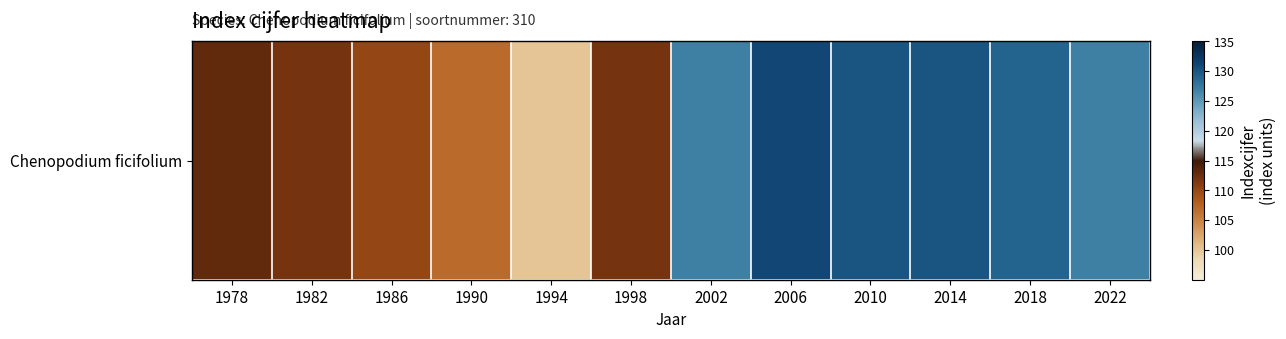

Between 1998 and 1986, which is larger?

1998